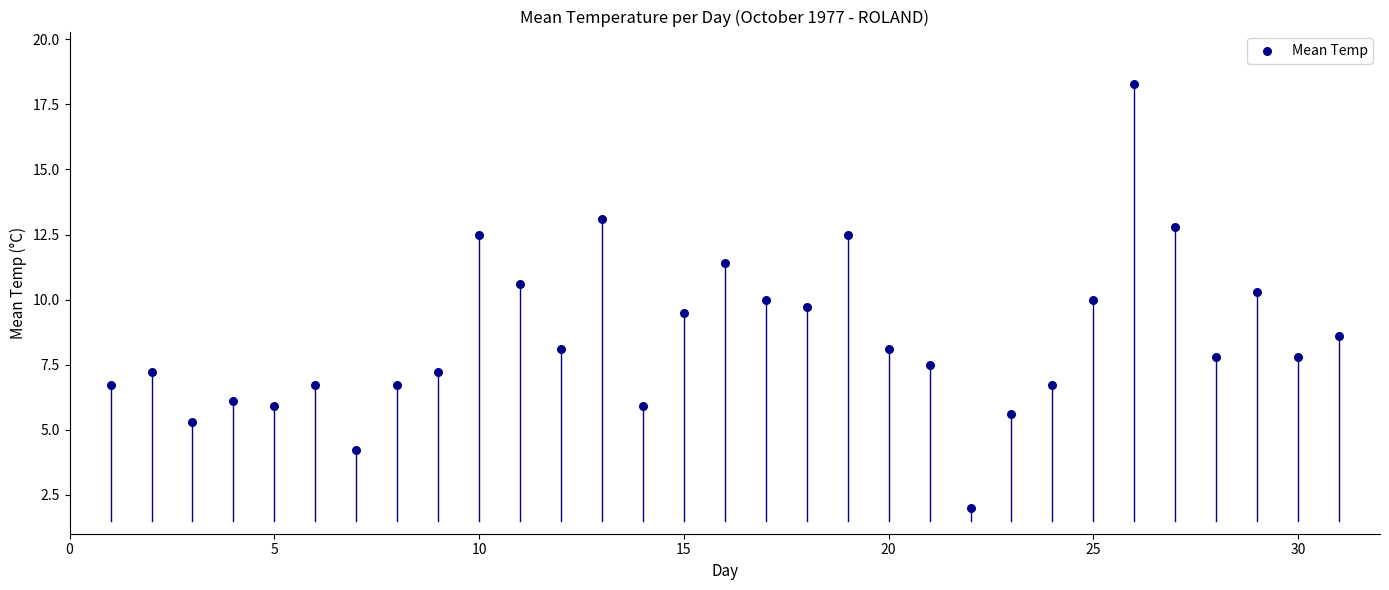

What is the range of Y values (max minus min)?

16.3